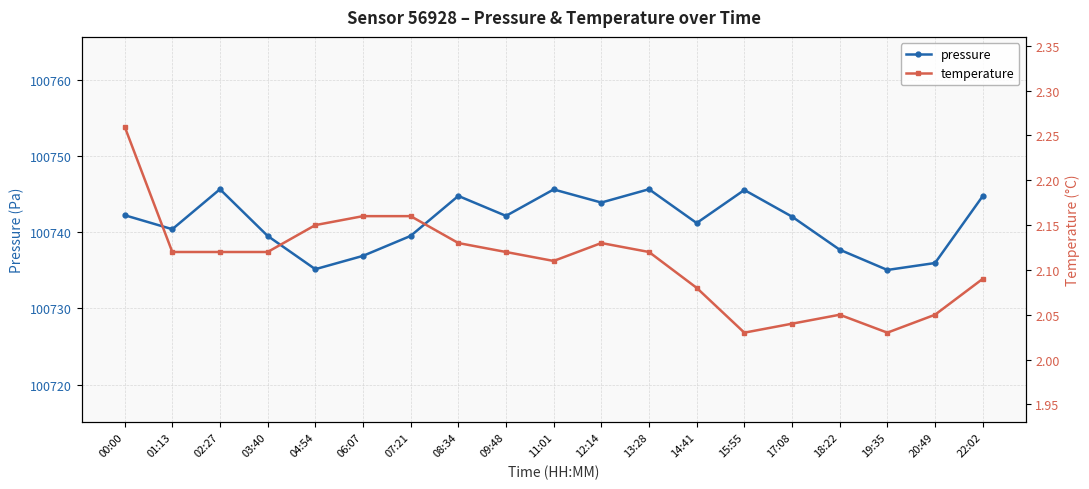

The pressure series shows 100735.1 at 19:35. True or false?

True